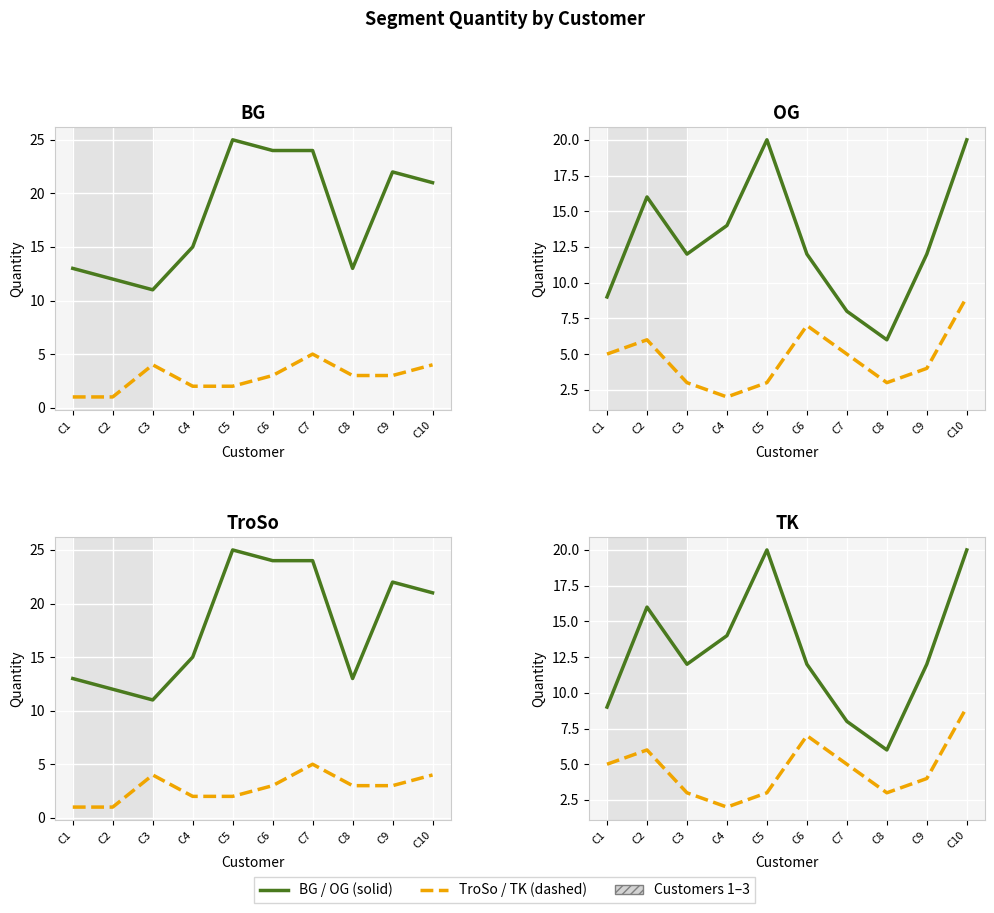

Reading left to right, list all the values displayed in this chart.

BG: C1=13	C2=12	C3=11	C4=15	C5=25	C6=24	C7=24	C8=13	C9=22	C10=21
TroSo: C1=1	C2=1	C3=4	C4=2	C5=2	C6=3	C7=5	C8=3	C9=3	C10=4
OG: C1=9	C2=16	C3=12	C4=14	C5=20	C6=12	C7=8	C8=6	C9=12	C10=20
TK: C1=5	C2=6	C3=3	C4=2	C5=3	C6=7	C7=5	C8=3	C9=4	C10=9